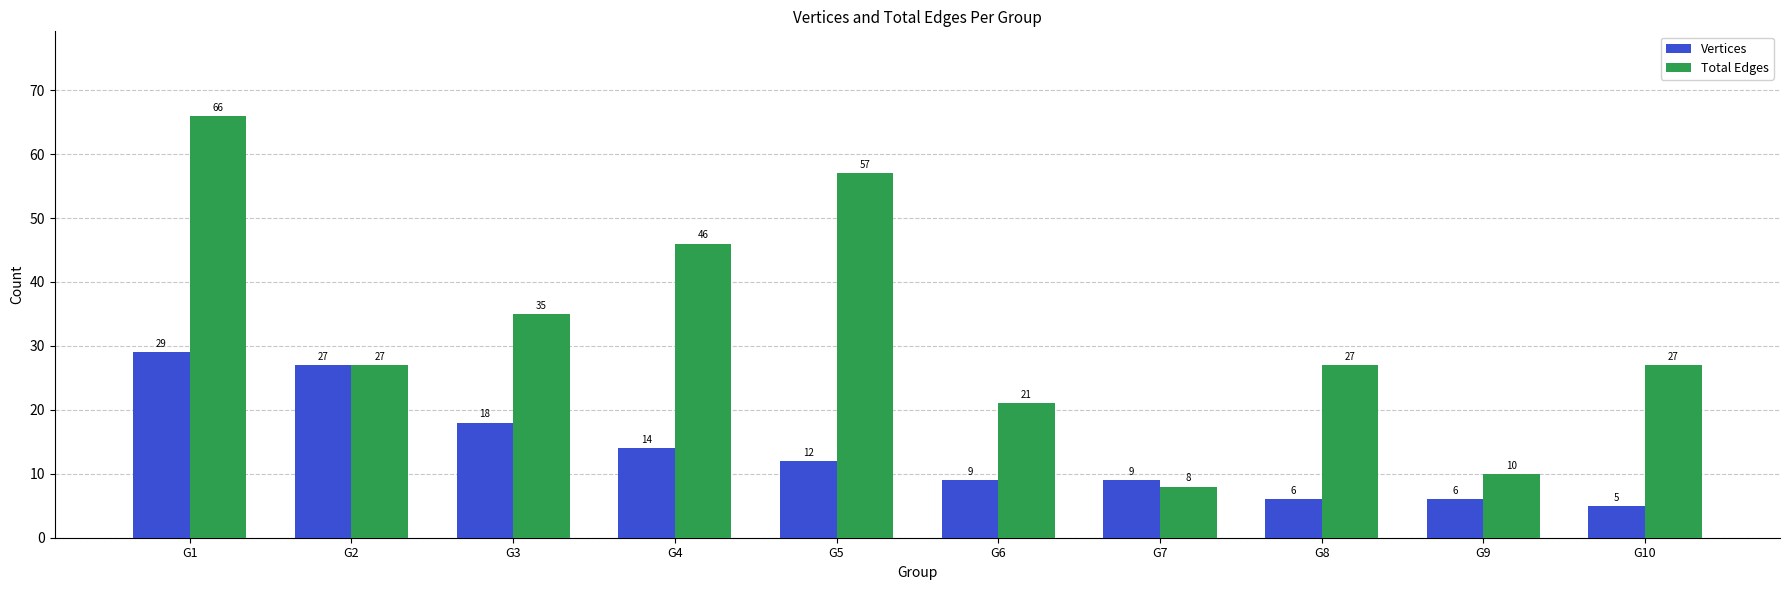

What is the approximate value of Vertices at G1, to the nearest 5?

30